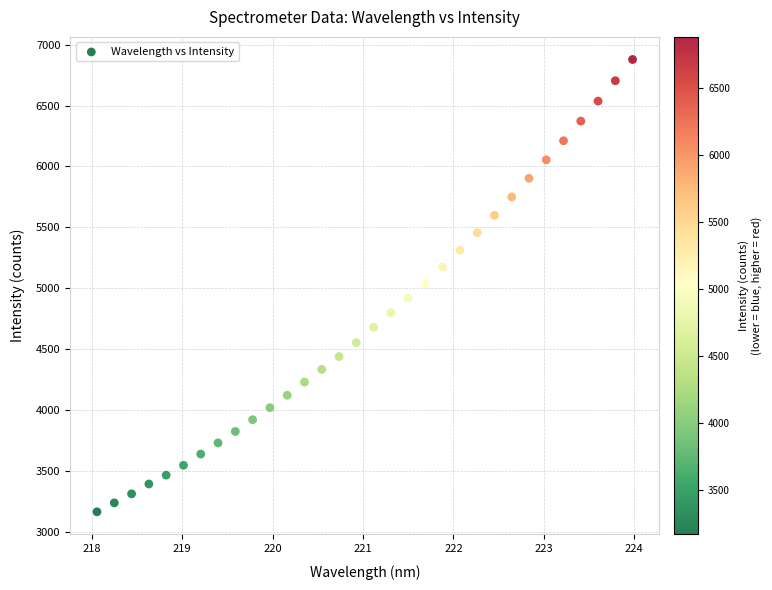

What is the range of X values (max minus min)?

5.9